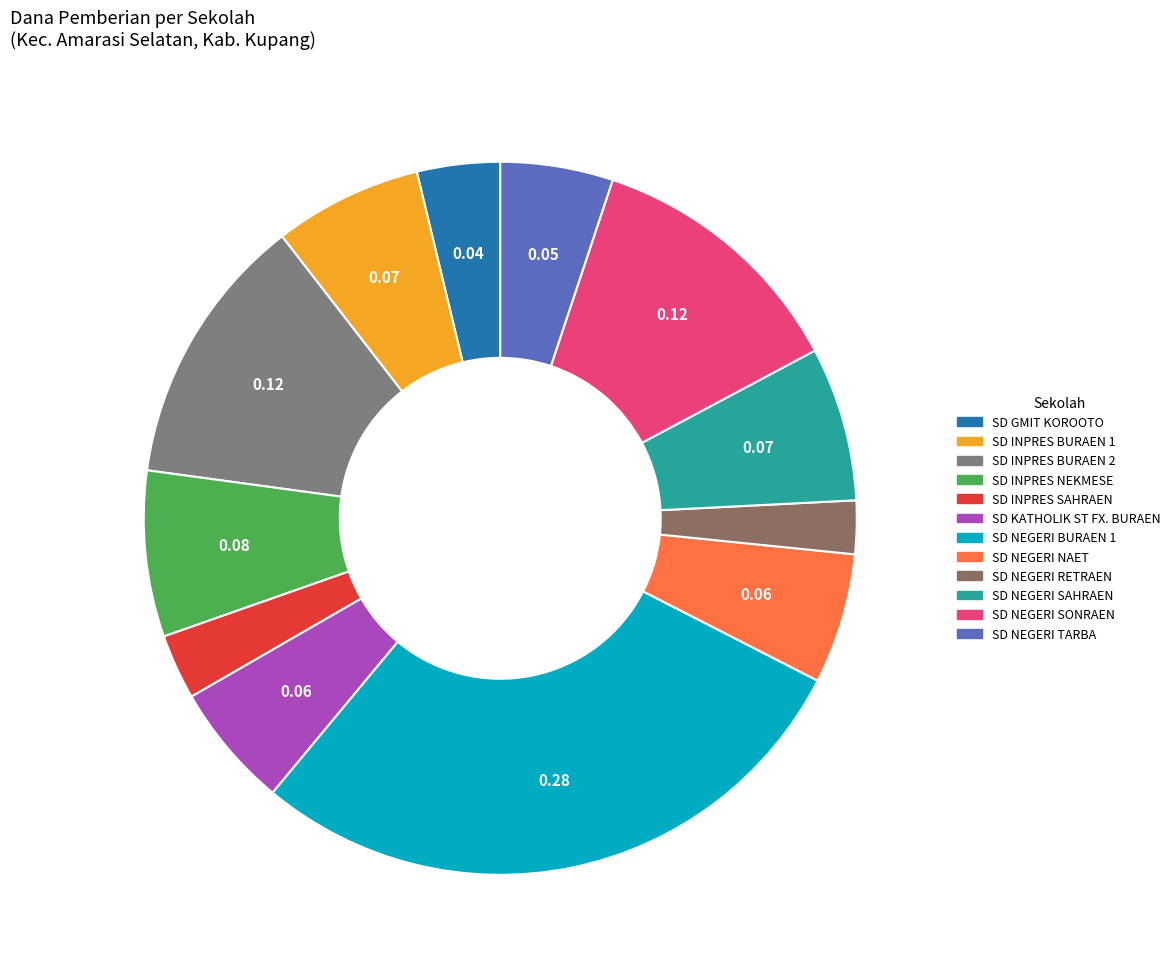

What is the ratio of the value at SD INPRES BURAEN 1 to the value at SD NEGERI SONRAEN?

0.6